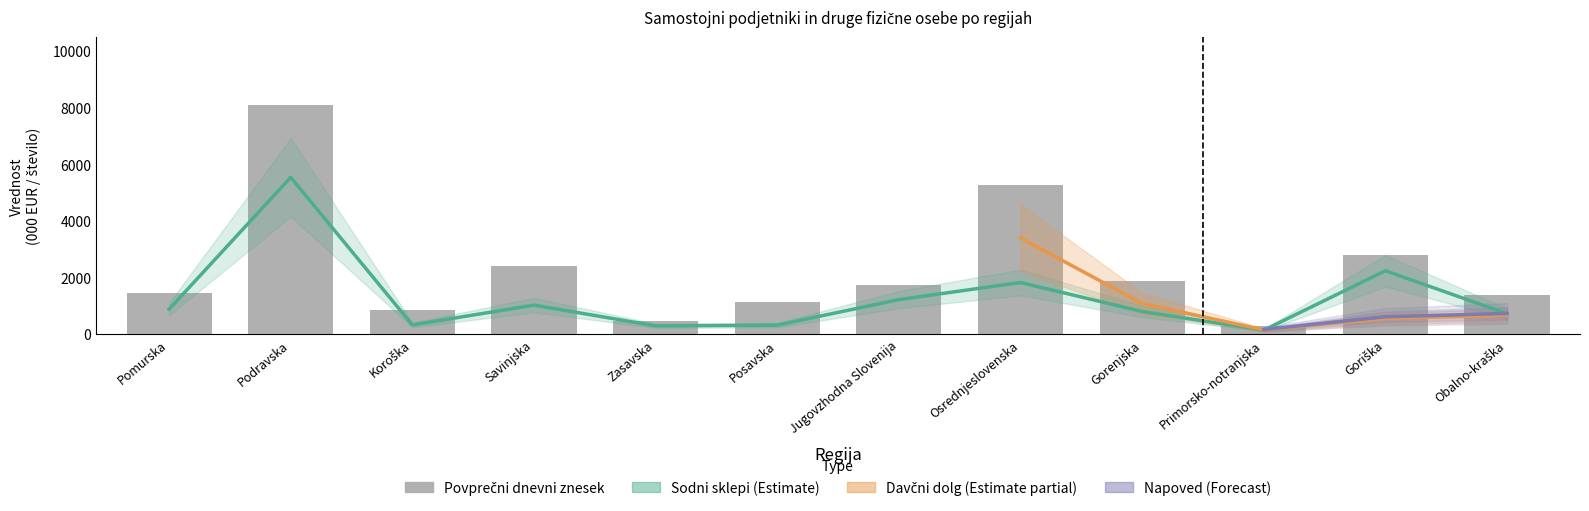

What is the sum of the Sodni sklepi values at Posavska and Podravska?

5845.3